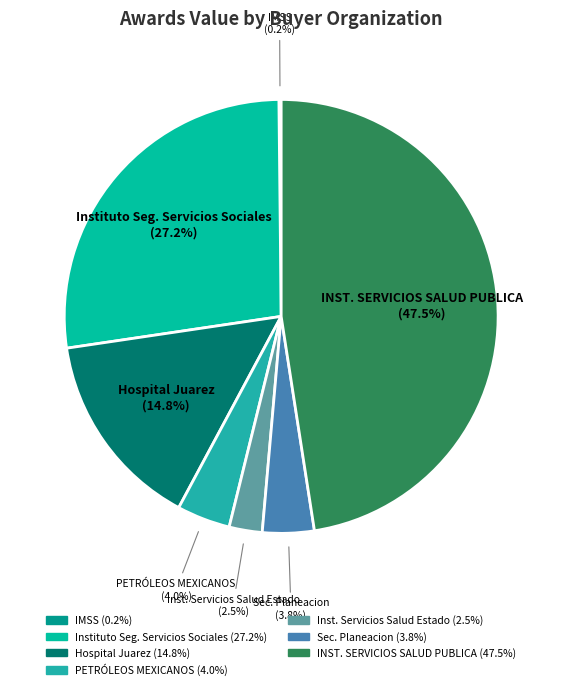

How much of the chart is everything except Instituto Seg. Servicios Sociales?

72.8%